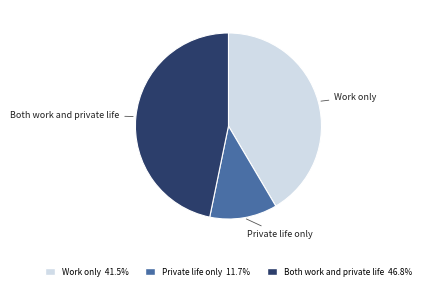

What is the ratio of the value at Private life only 11.7% to the value at Both work and private life 46.8%?

0.3